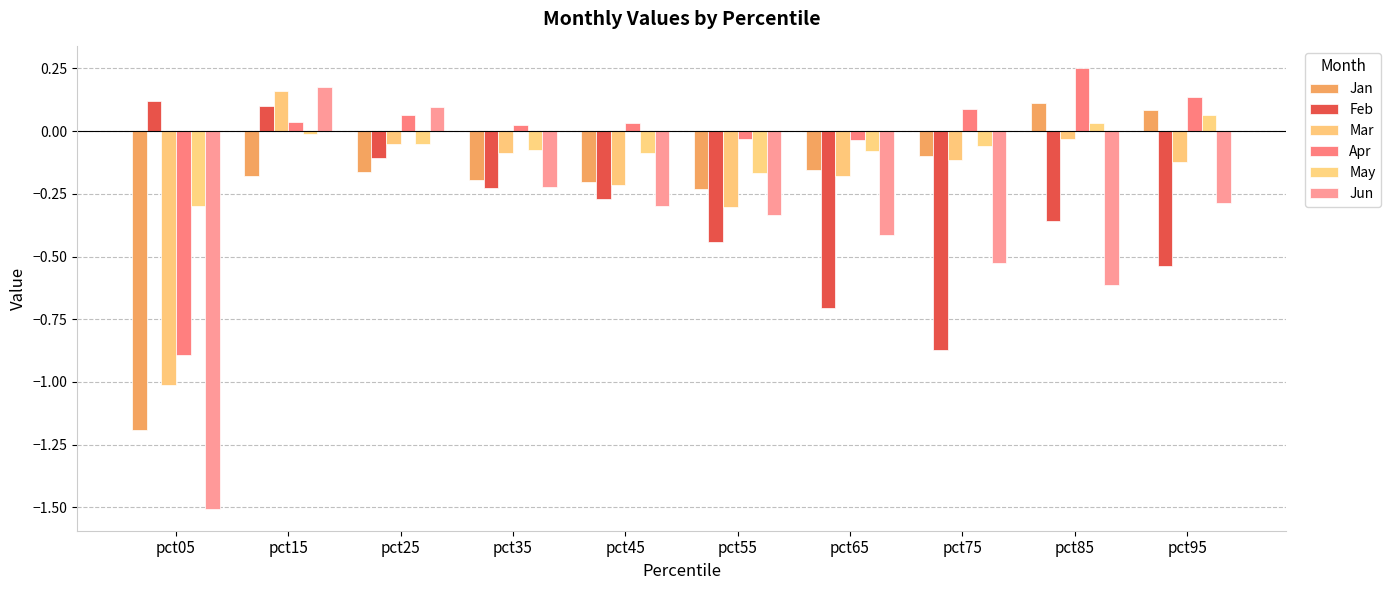

How many categories are shown in the chart?

10